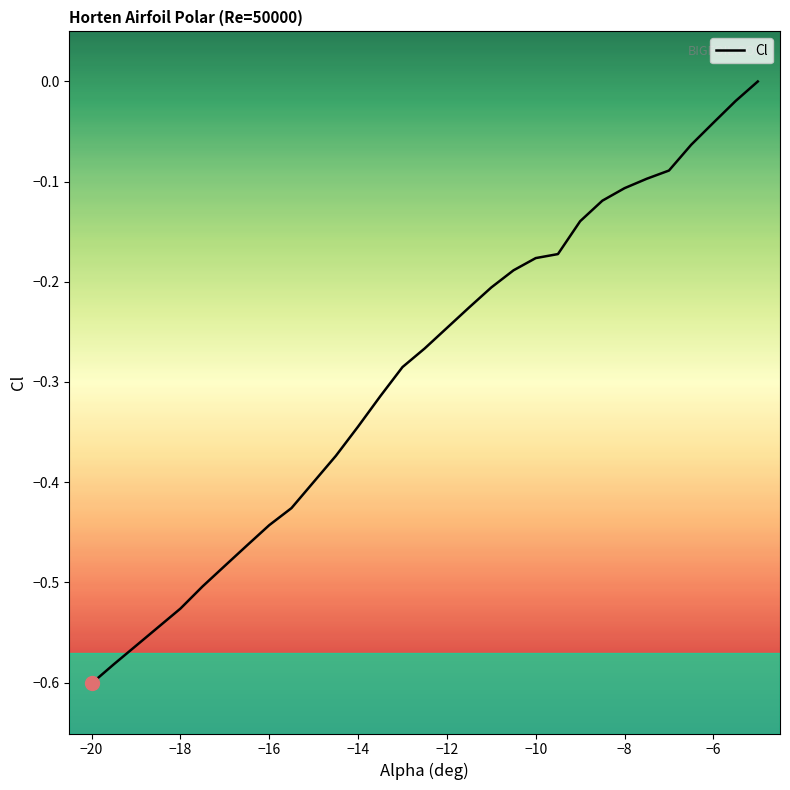

True or false: the data shows -0.0 at -6.

True